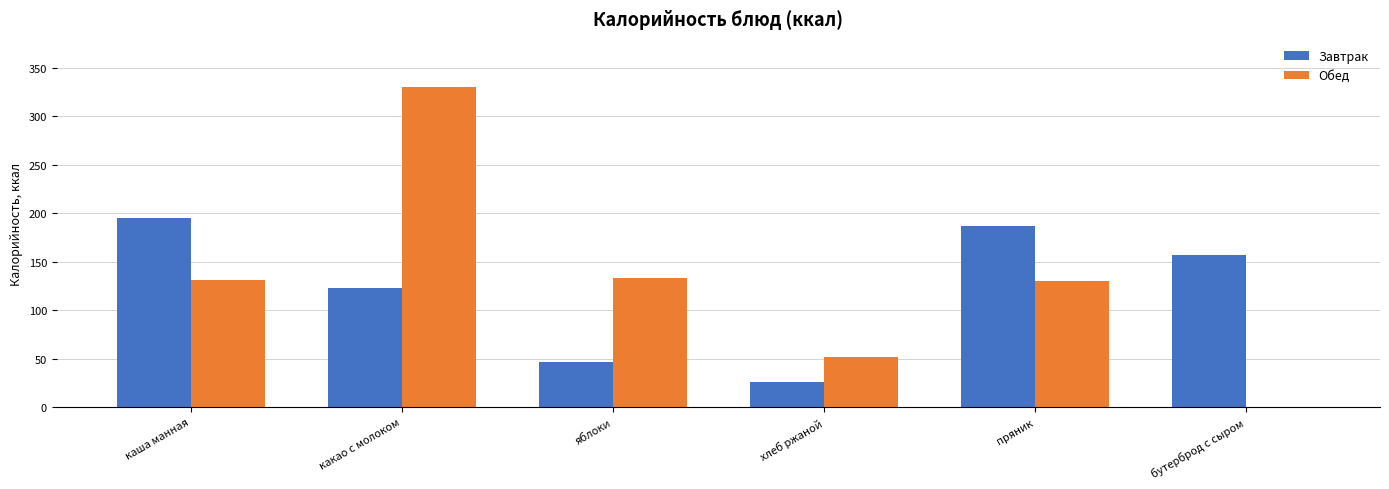

How many series are shown in this chart?

2